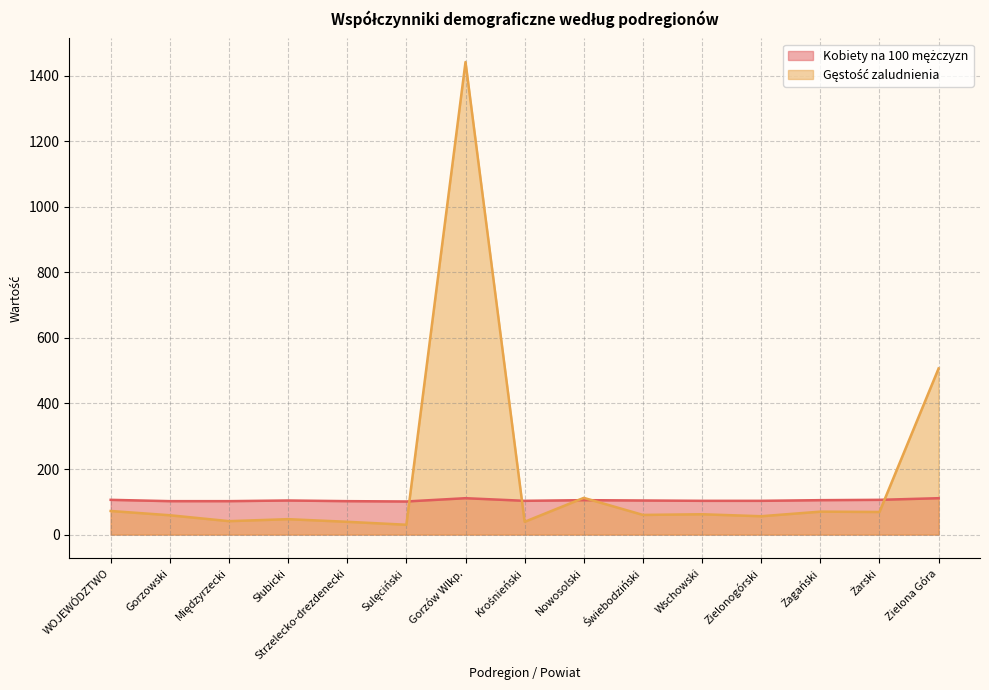

What is the total value across all series at Zielona Góra?

618